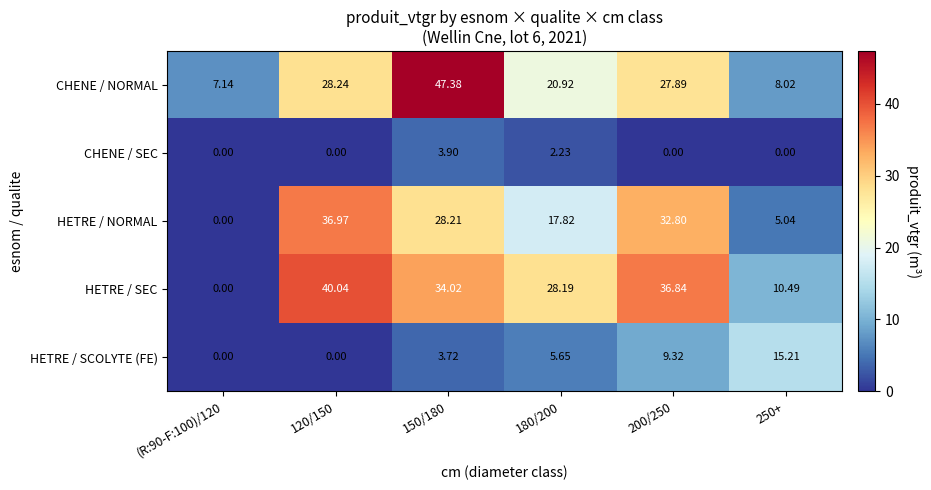

Rank the series at 200/250 from lowest to highest value.

CHENE / SEC, HETRE / SCOLYTE (FE), CHENE / NORMAL, HETRE / NORMAL, HETRE / SEC